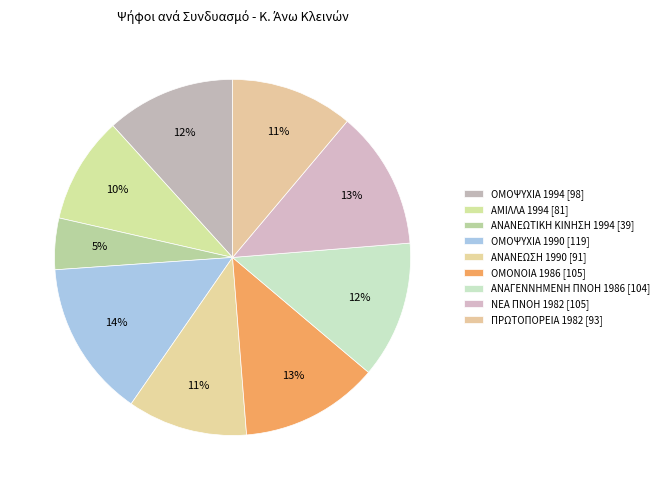

What is the ratio of the value at ΟΜΟΝΟΙΑ 1986 to the value at ΟΜΟΨΥΧΙΑ 1990?

0.9